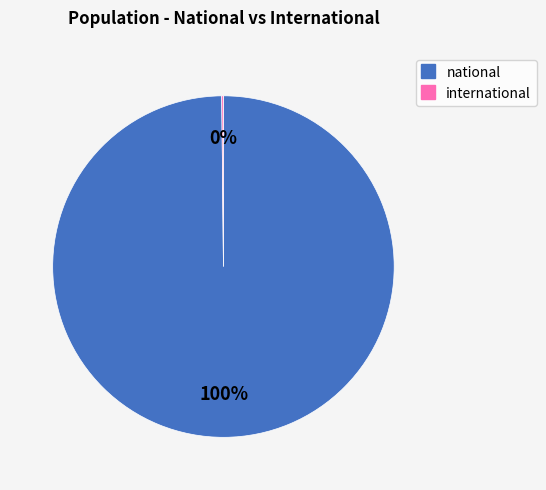

To the nearest percent, what is the average slice percentage?

50%